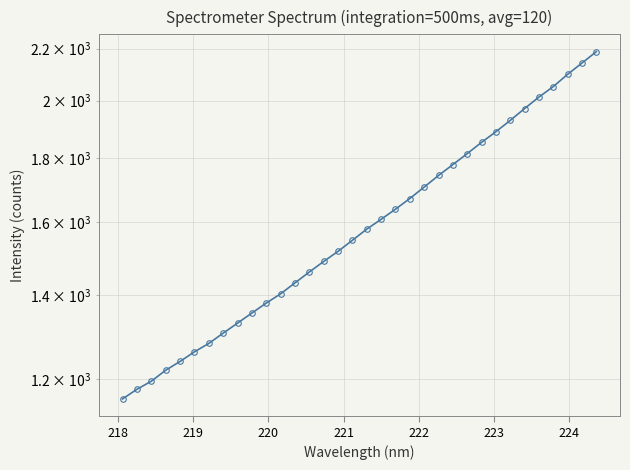

How many series are shown in this chart?

1